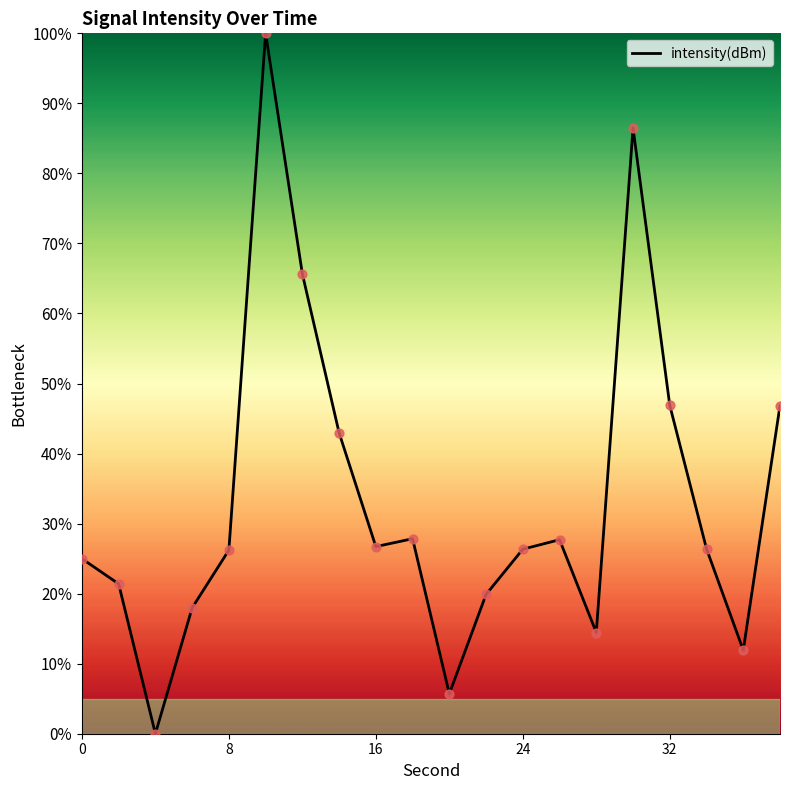

What is the maximum value shown in the chart?

100.0